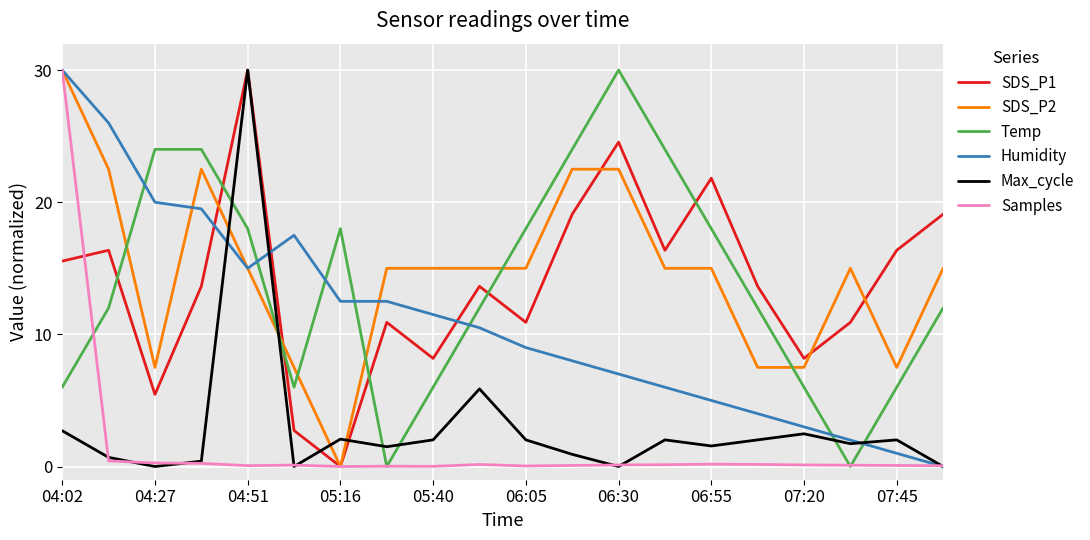

How many times do Temp and Max_cycle cross each other?

6